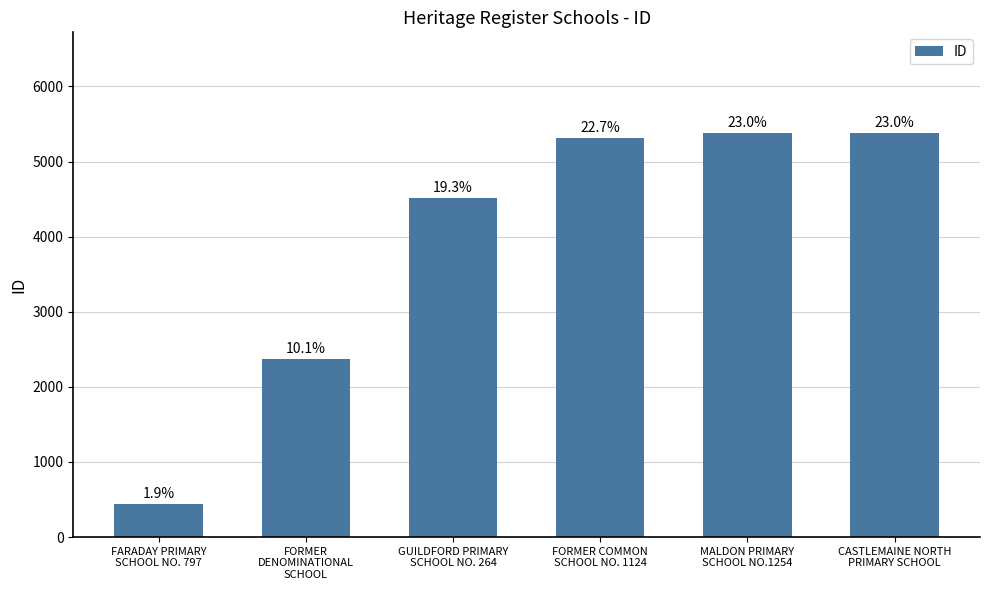

Rank the categories by value from highest to lowest.

CASTLEMAINE NORTH
PRIMARY SCHOOL, MALDON PRIMARY
SCHOOL NO.1254, FORMER COMMON
SCHOOL NO. 1124, GUILDFORD PRIMARY
SCHOOL NO. 264, FORMER
DENOMINATIONAL
SCHOOL, FARADAY PRIMARY
SCHOOL NO. 797